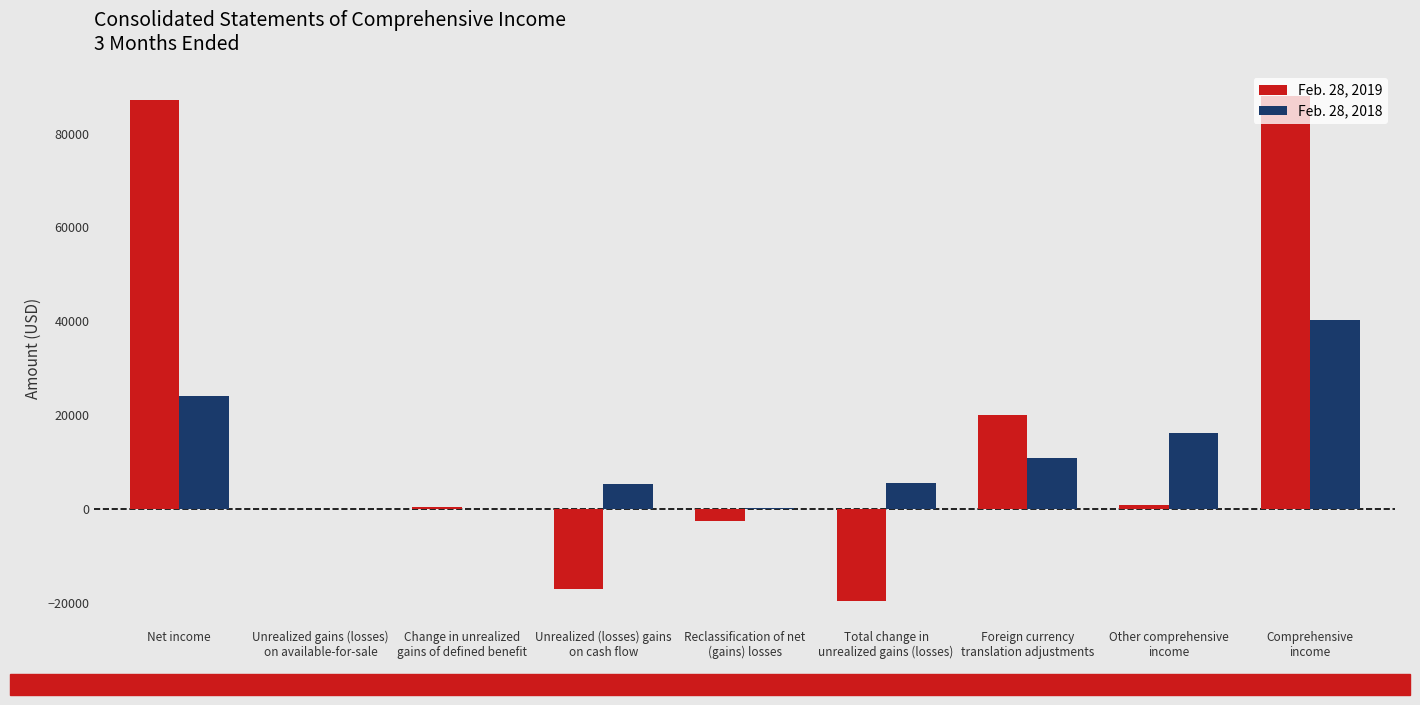

The Feb. 28, 2019 series shows 46747 at Net income. True or false?

False